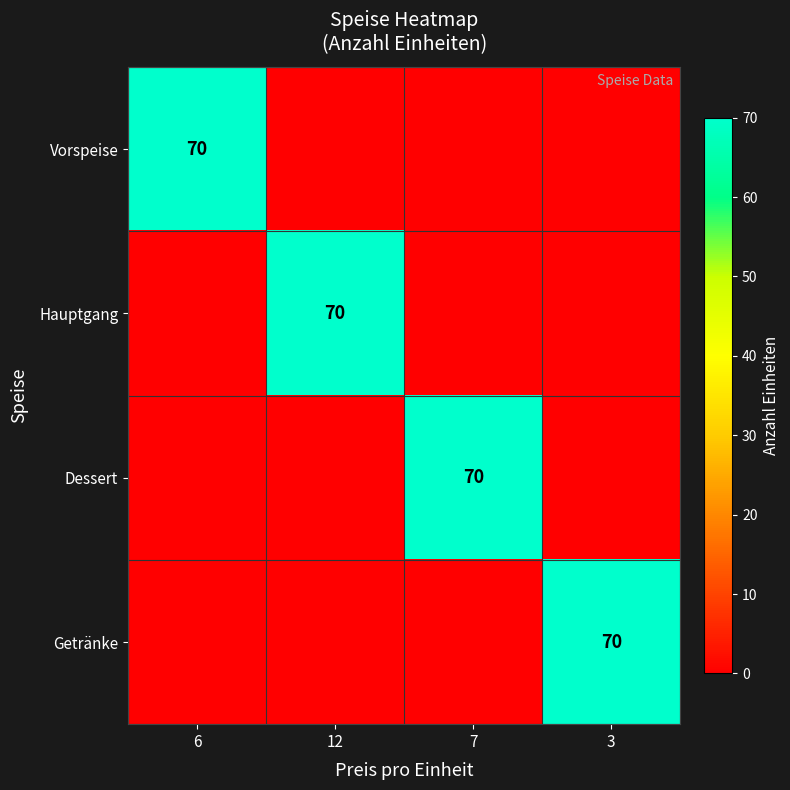

The Dessert series shows 32 at 7. True or false?

False